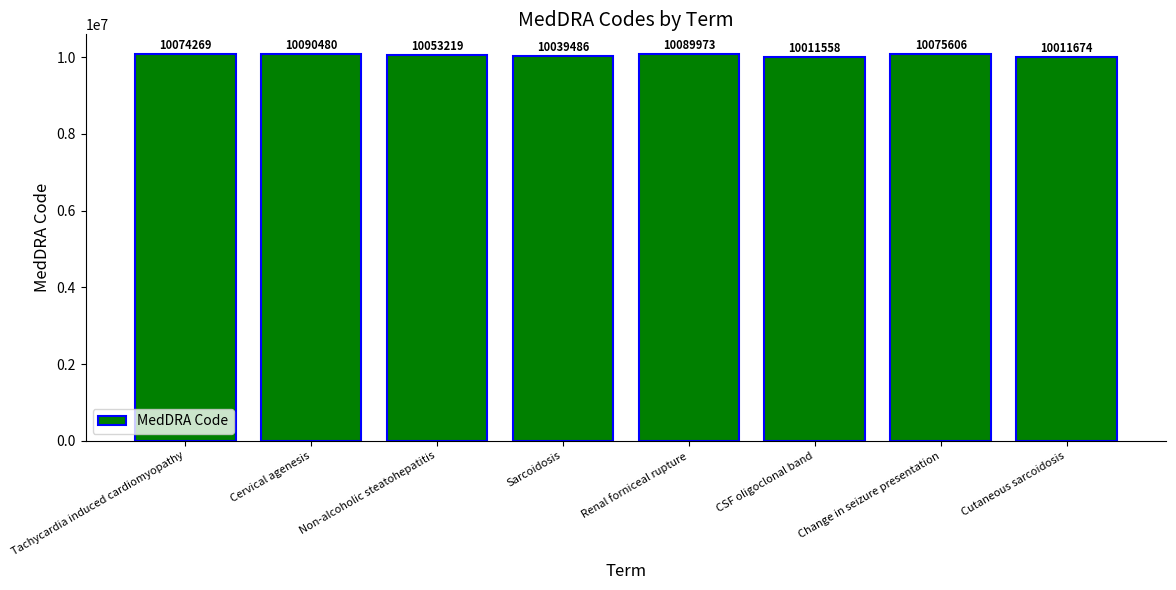

What is the sum of all values?

80446265